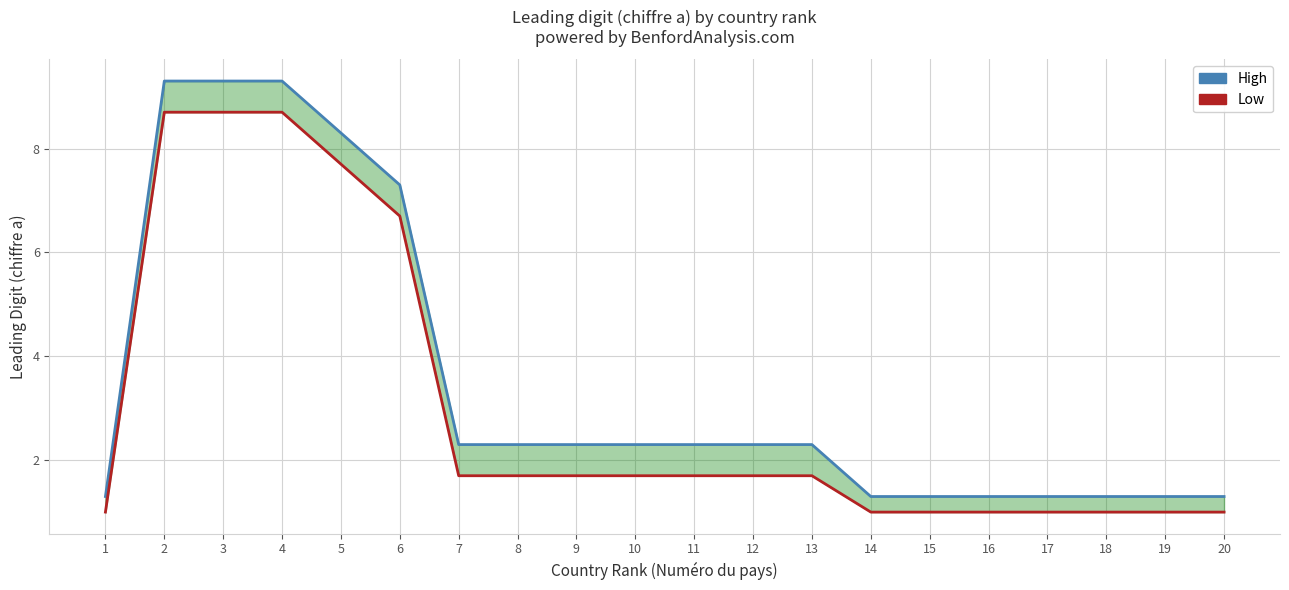

At which category is the sum across all series the highest?

2